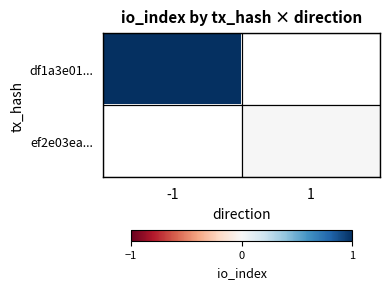

Which series has the widest spread of values?

df1a3e01...